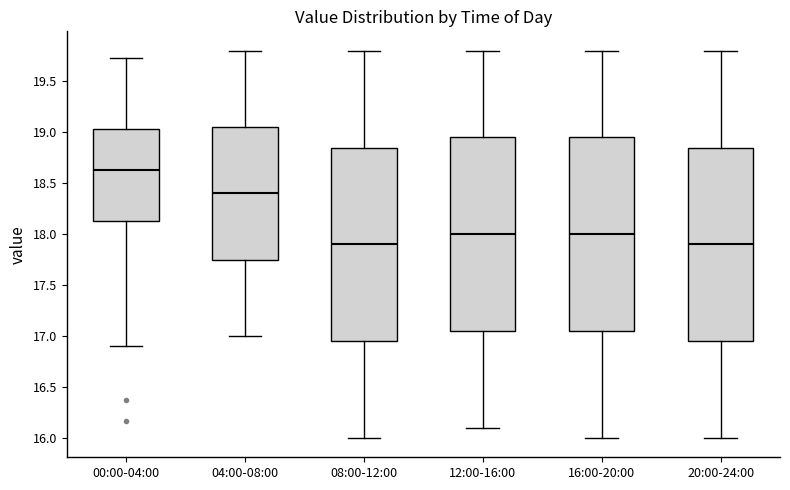

Reading left to right, read every box against the y-axis: the position of its median line, the range the box covers, and the ends of its whiskers. The values are not printed on the chart, so give them approximately, as read against the axis.

00:00-04:00: median 18.65, box 18.15 to 19.05, whiskers 16.90 to 19.75
04:00-08:00: median 18.40, box 17.75 to 19.05, whiskers 17.00 to 19.80
08:00-12:00: median 17.90, box 16.95 to 18.85, whiskers 16.00 to 19.80
12:00-16:00: median 18.00, box 17.05 to 18.95, whiskers 16.10 to 19.80
16:00-20:00: median 18.00, box 17.05 to 18.95, whiskers 16.00 to 19.80
20:00-24:00: median 17.90, box 16.95 to 18.85, whiskers 16.00 to 19.80